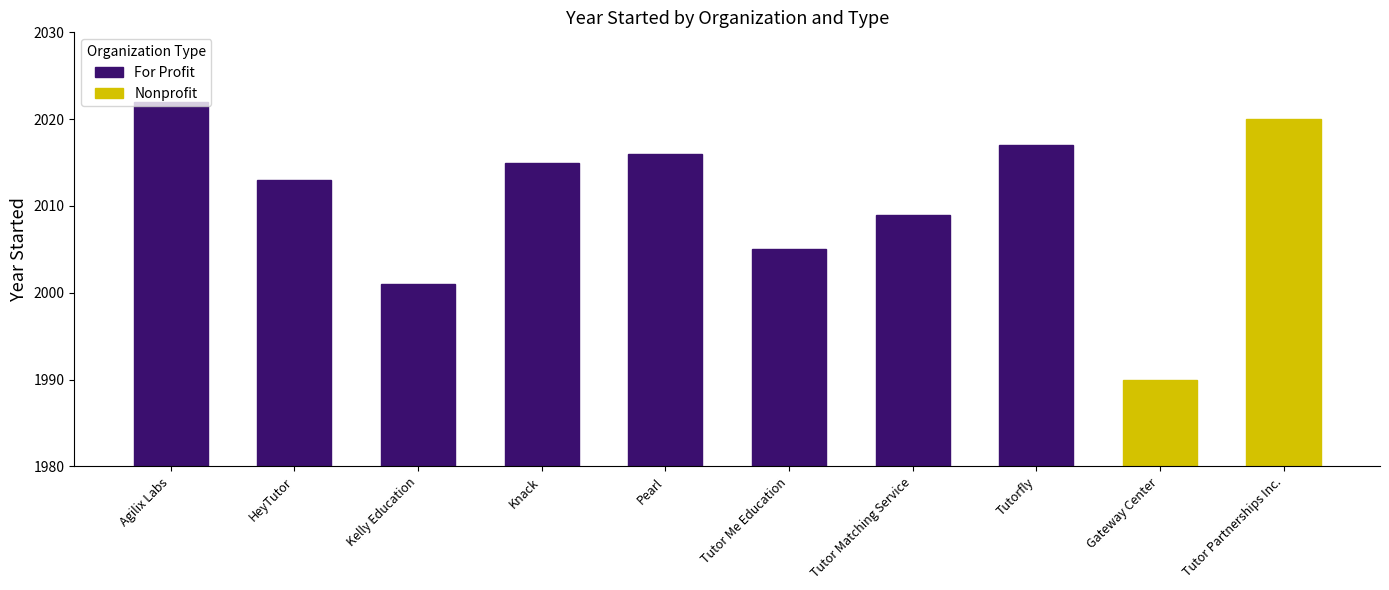

Is it true that For Profit equals 828 at Kelly Education?

False